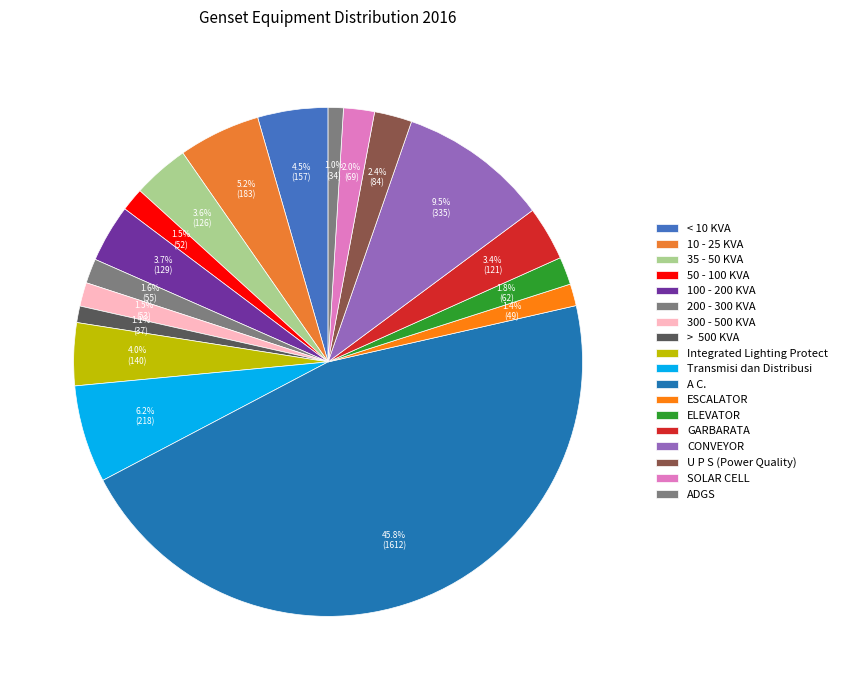

Between GARBARATA and ESCALATOR, which is larger?

GARBARATA